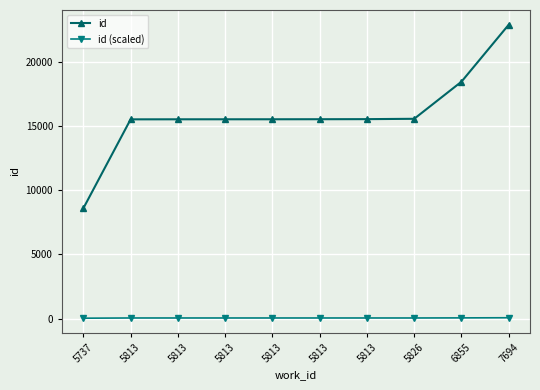

How many values in the id series are below 15514?

5